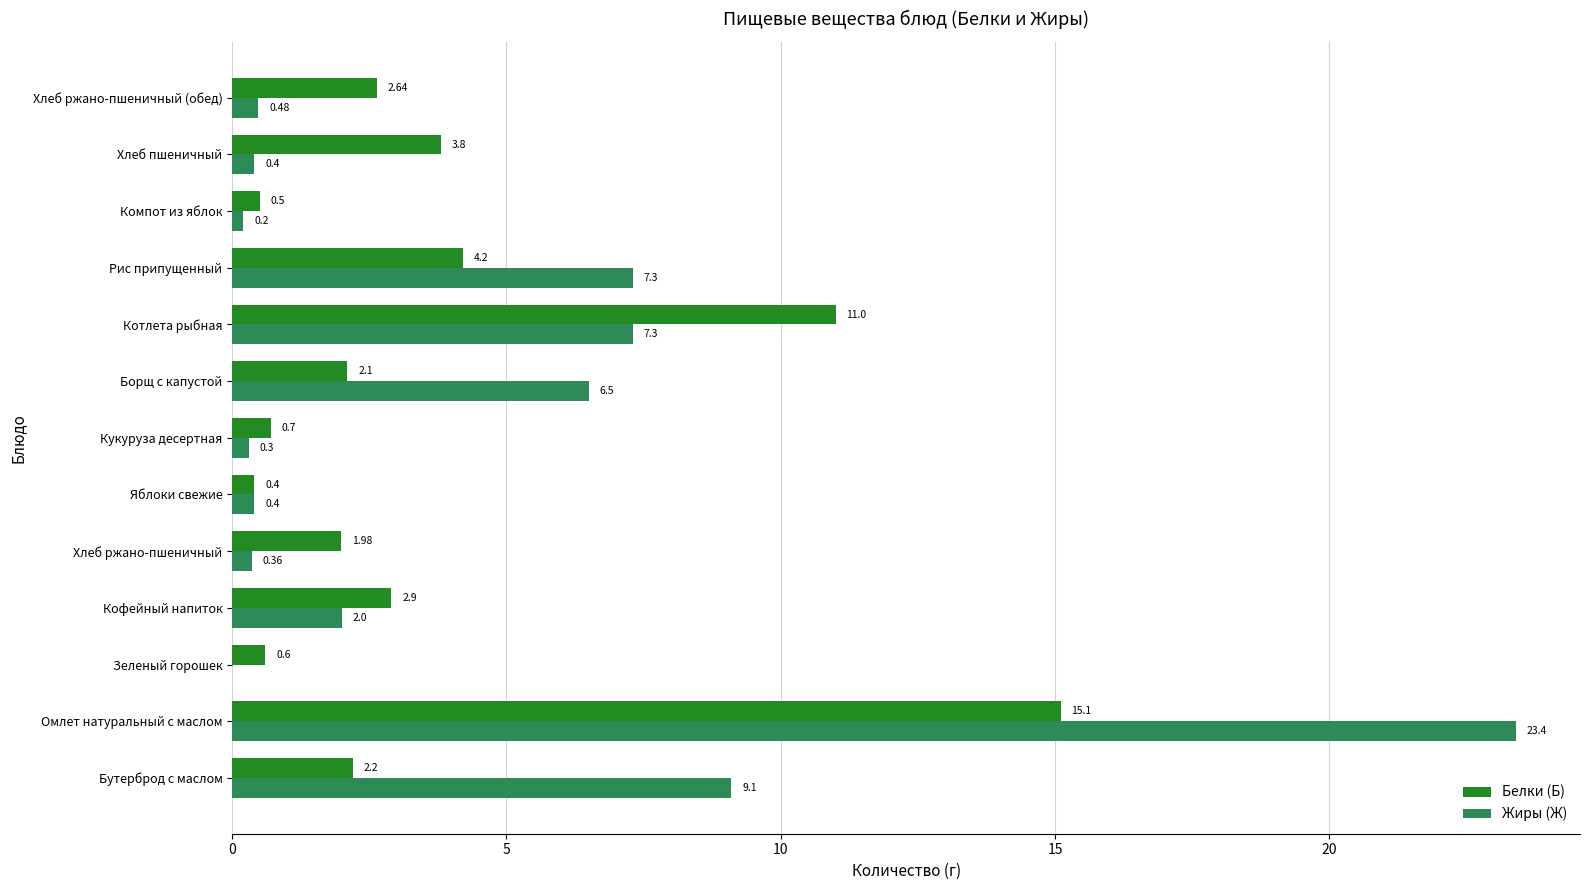

Which series has the largest total across all categories?

Жиры (Ж)